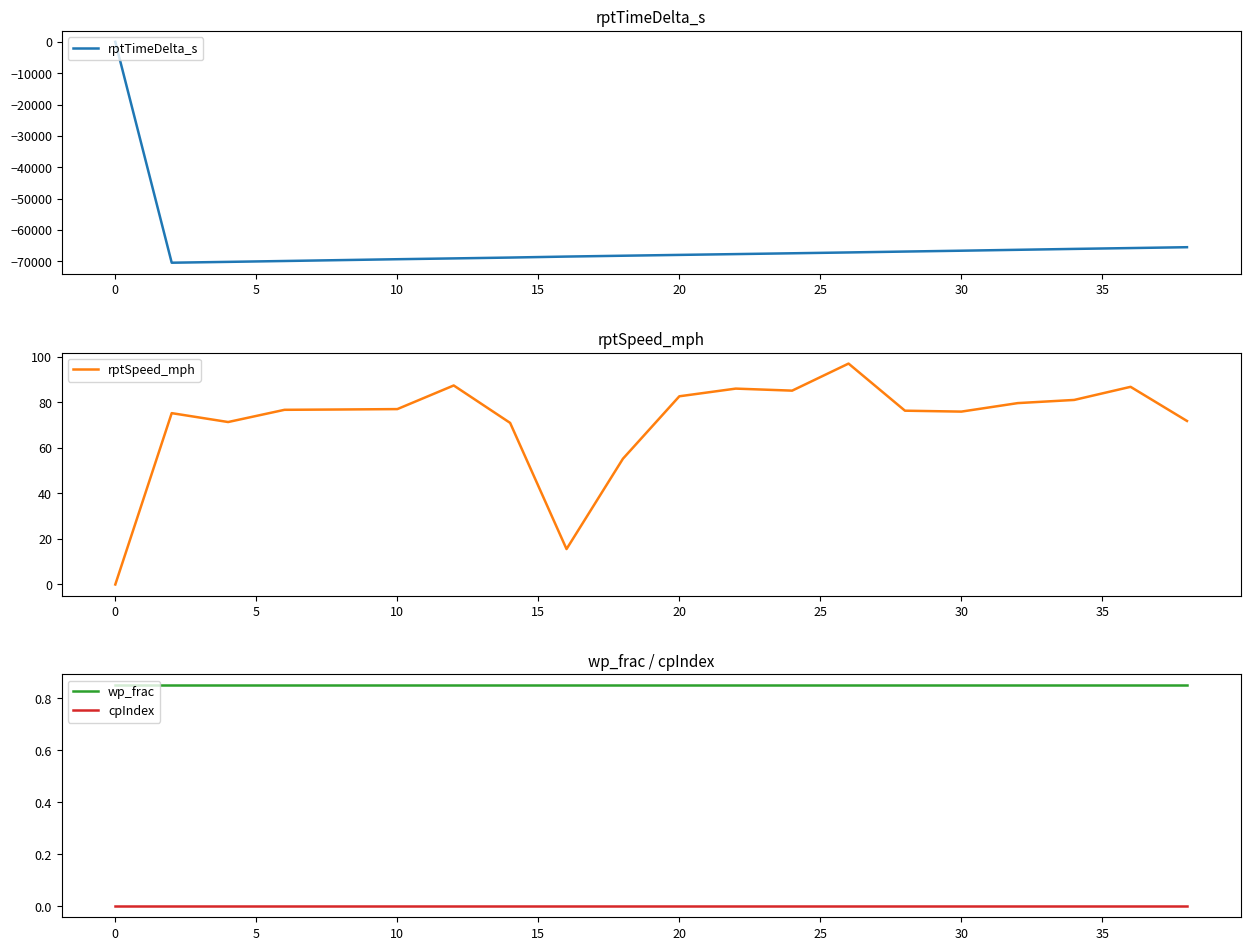

Does the chart have visible grid lines?

No